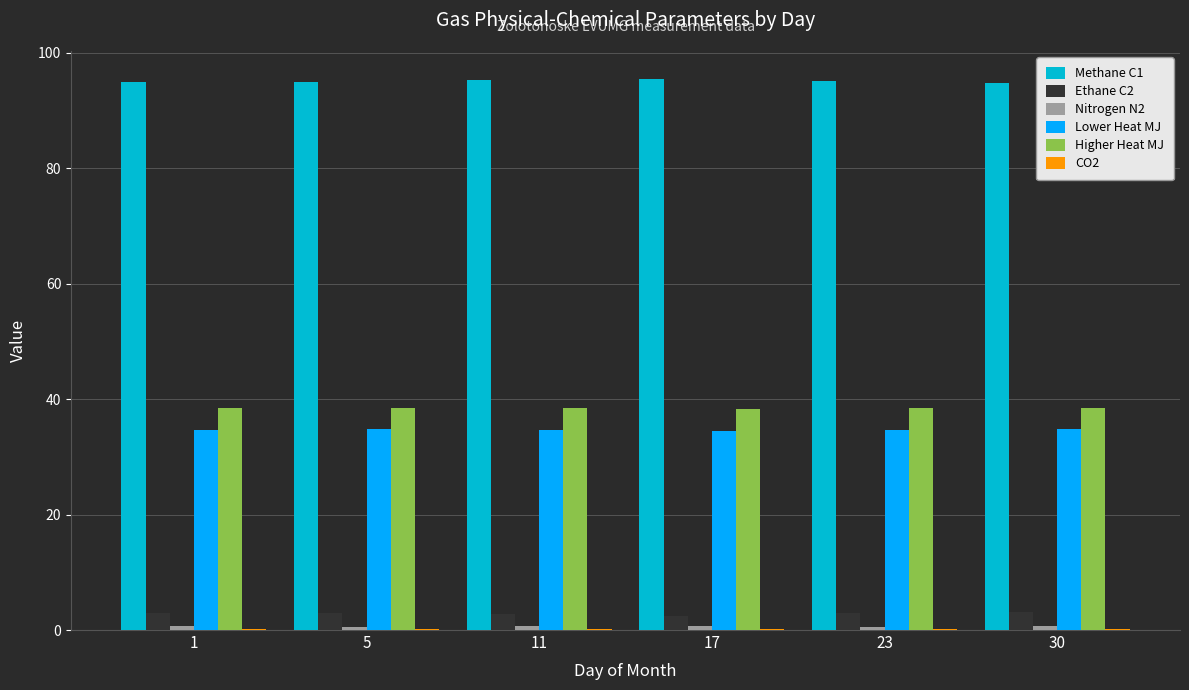

What is the maximum value shown in the chart?

95.5